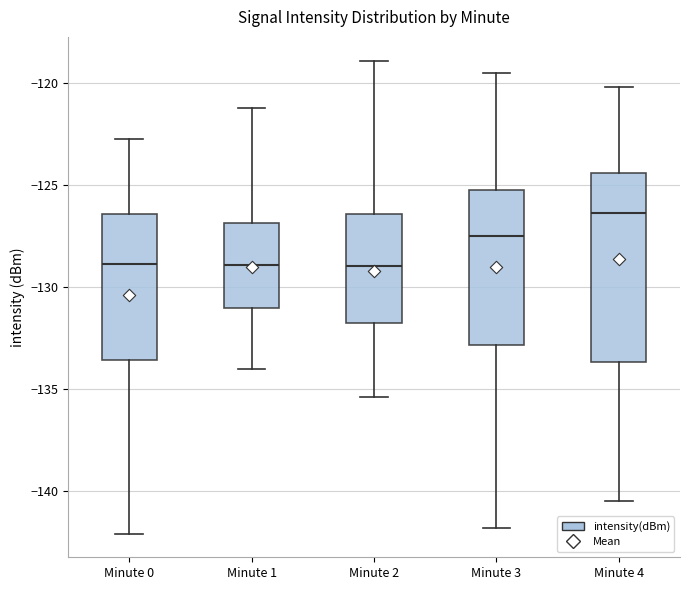

Reading left to right, transcribe this box plot: for each box, give where its median line is, the range the box spans, and where its two whiskers end, as read against the y-axis. The values are not printed on the chart, so give them approximately, as read against the axis.

Minute 0: median -129.0, box -133.5 to -126.5, whiskers -142.0 to -122.5
Minute 1: median -129.0, box -131.0 to -127.0, whiskers -134.0 to -121.0
Minute 2: median -129.0, box -132.0 to -126.5, whiskers -135.5 to -119.0
Minute 3: median -127.5, box -133.0 to -125.0, whiskers -142.0 to -119.5
Minute 4: median -126.5, box -133.5 to -124.5, whiskers -140.5 to -120.0